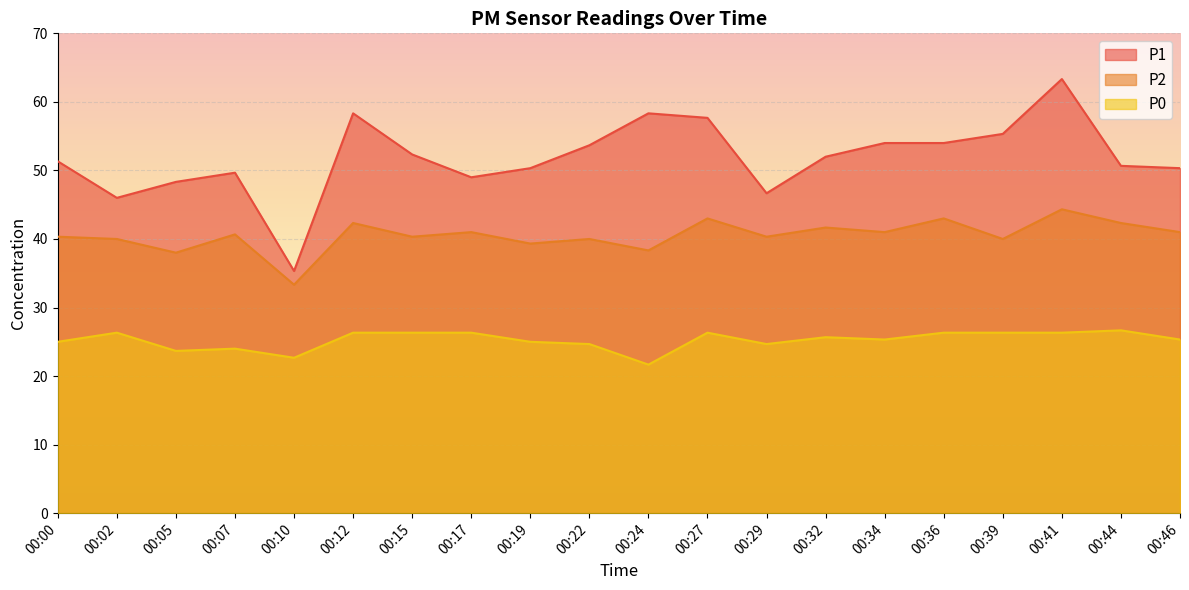

List the series in order of their peak value, lowest first.

P0, P2, P1